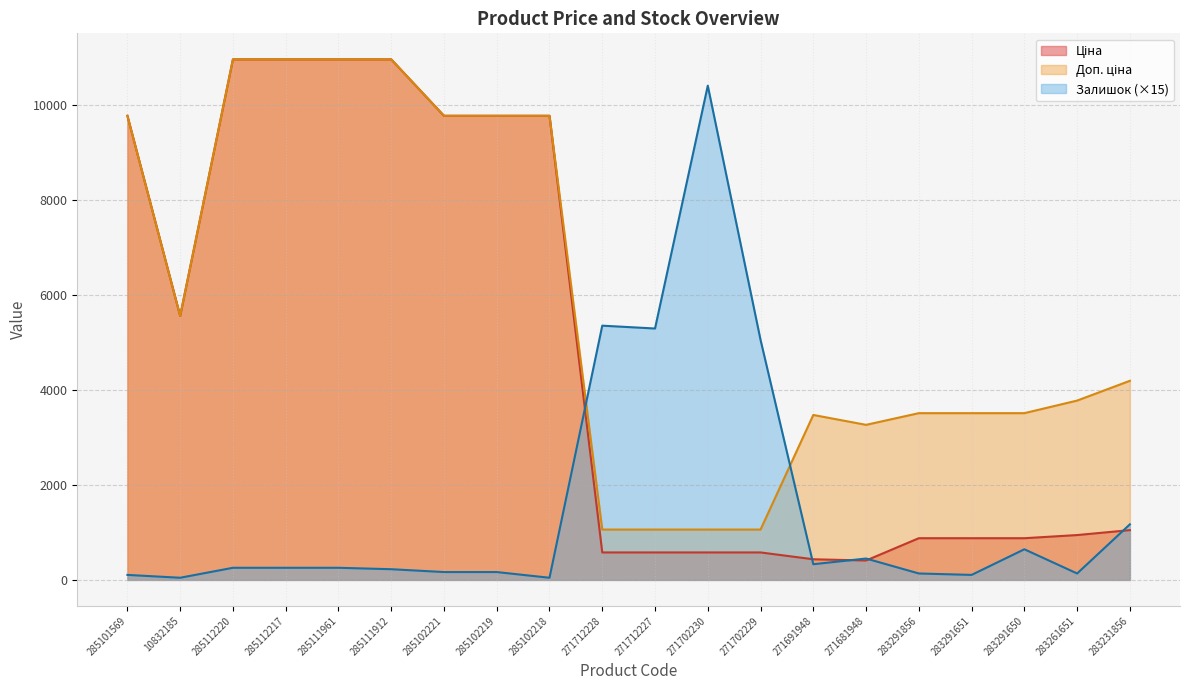

How many lines are shown in the chart?

3